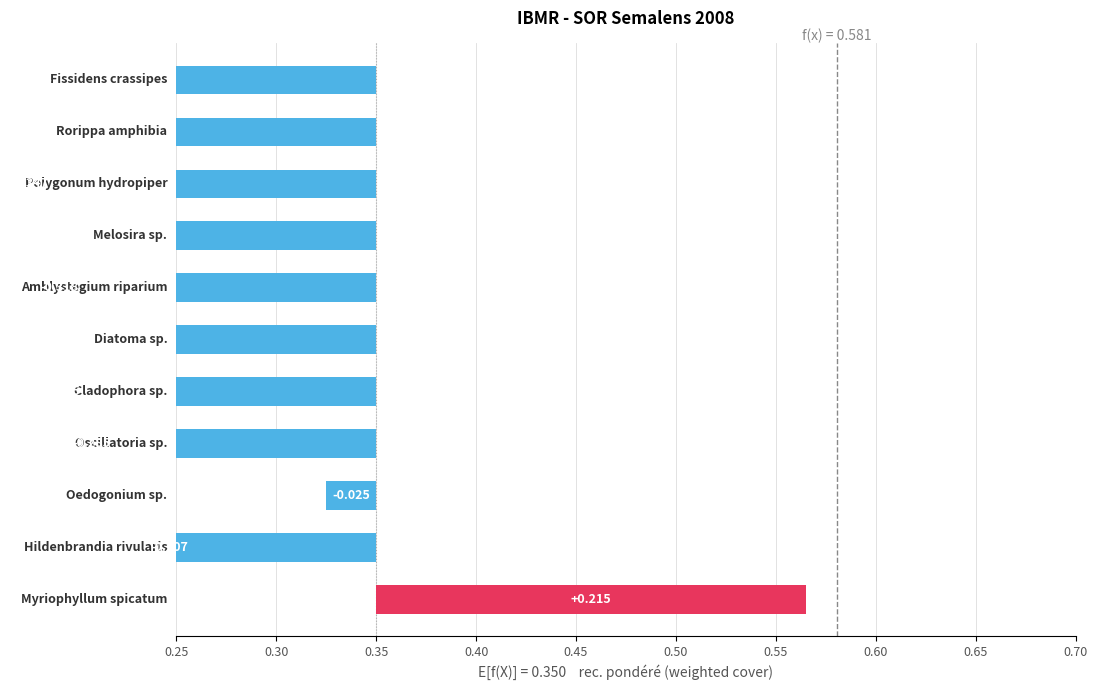

How many bars are there in total?

11